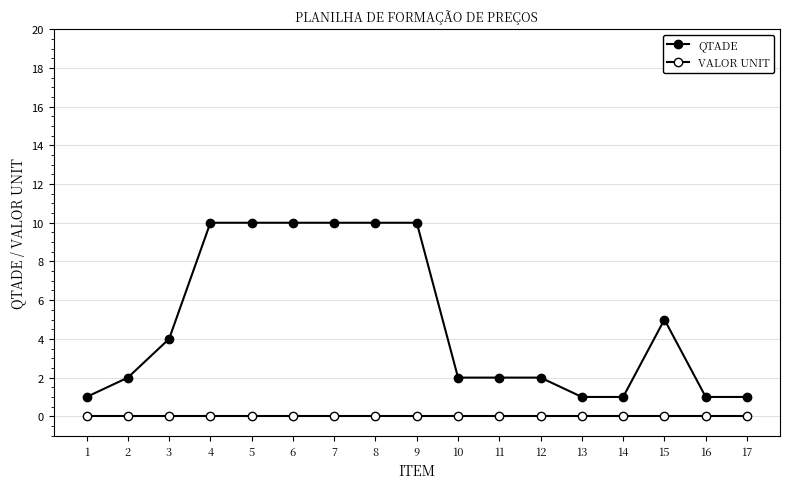

How many QTADE values are between 1 and 10?

17